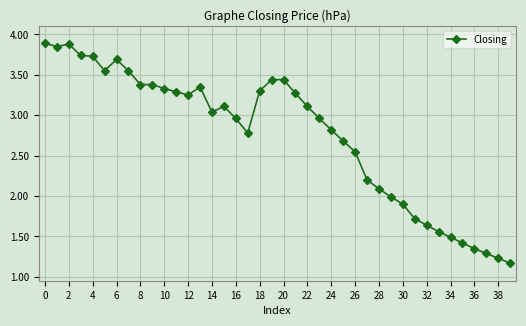

What is the value of the 30th point from the left?

2.0